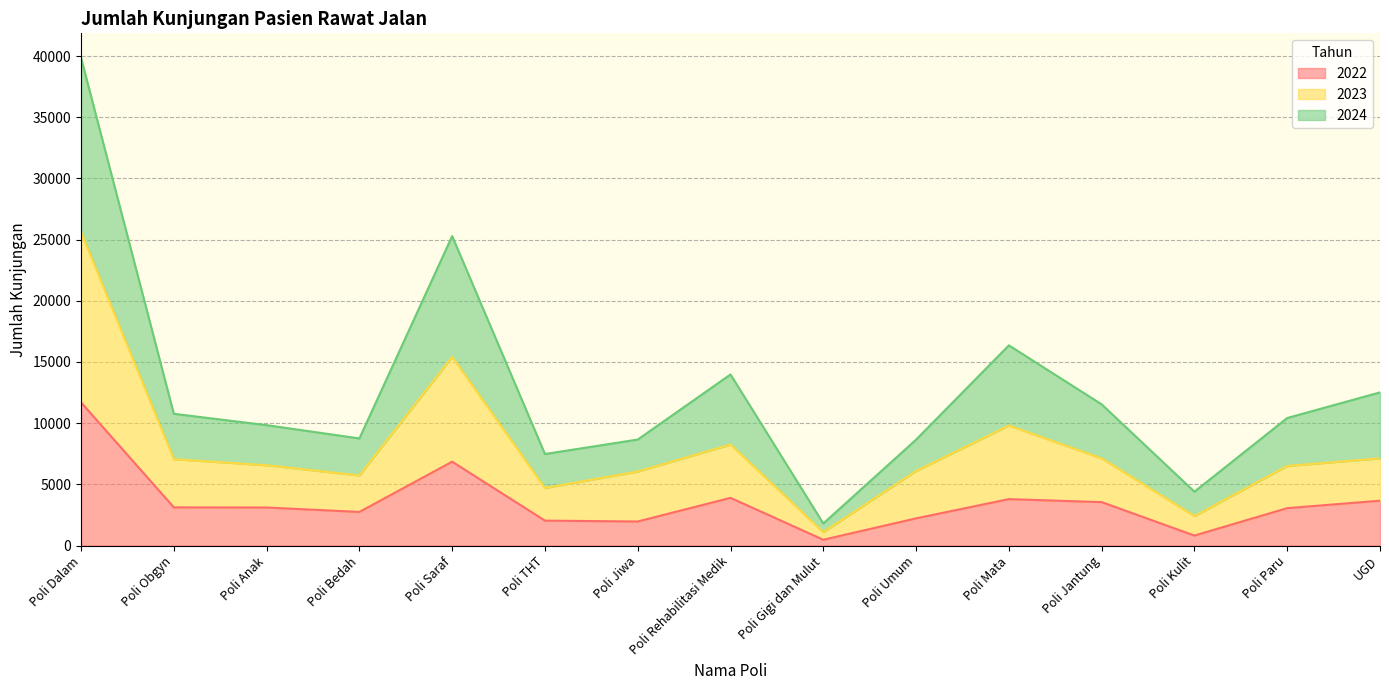

The 2022 series shows 1722 at Poli Mata. True or false?

False